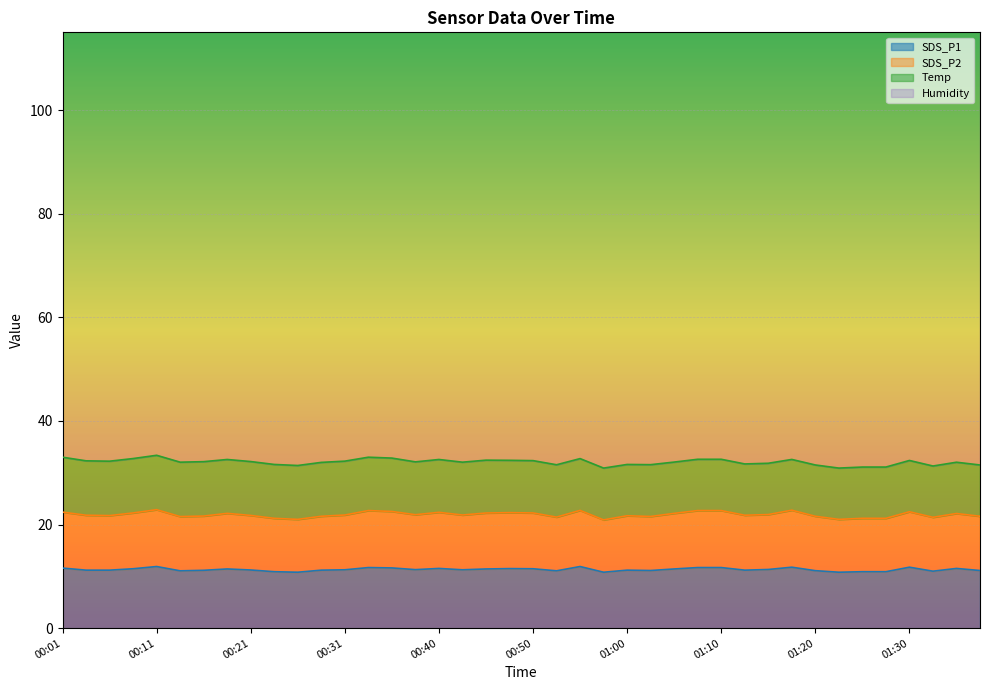

What is the label of the 24th point from the left?

00:58